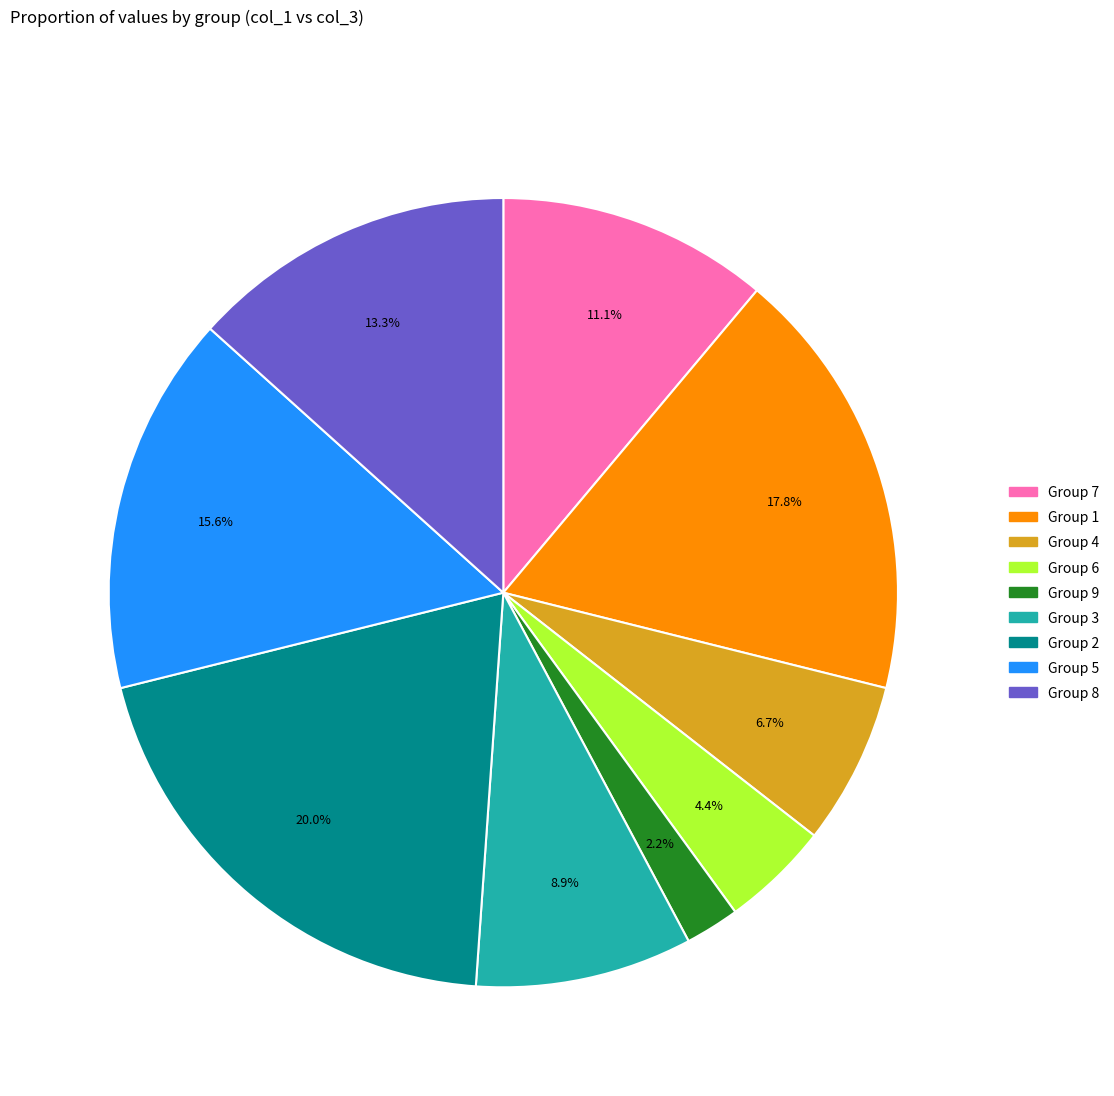

Is there any slice that represents more than half of the pie?

No